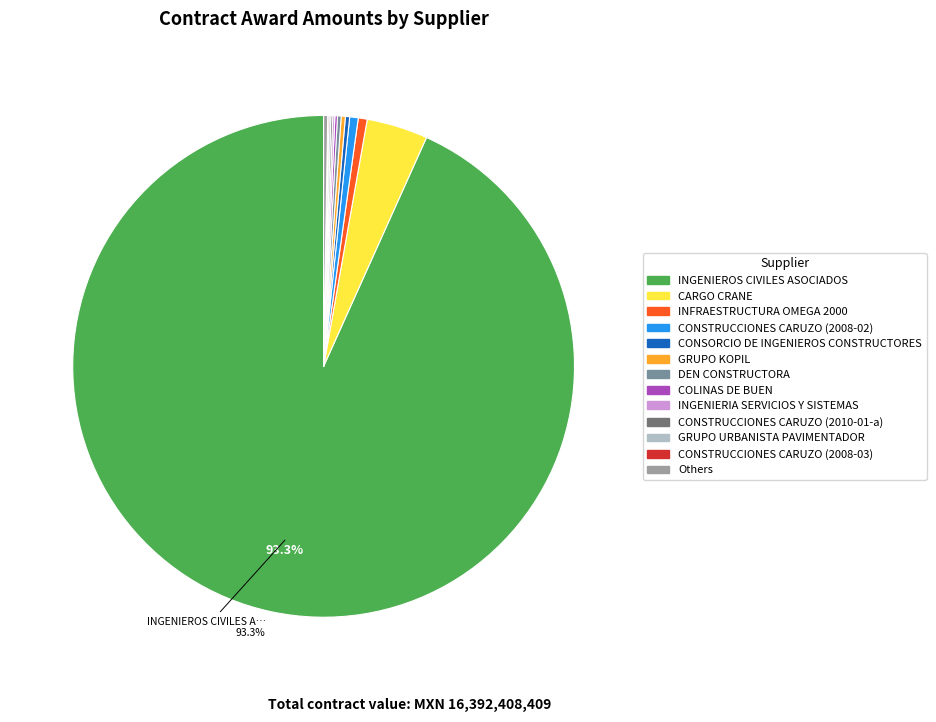

Is there a majority slice in this chart?

Yes